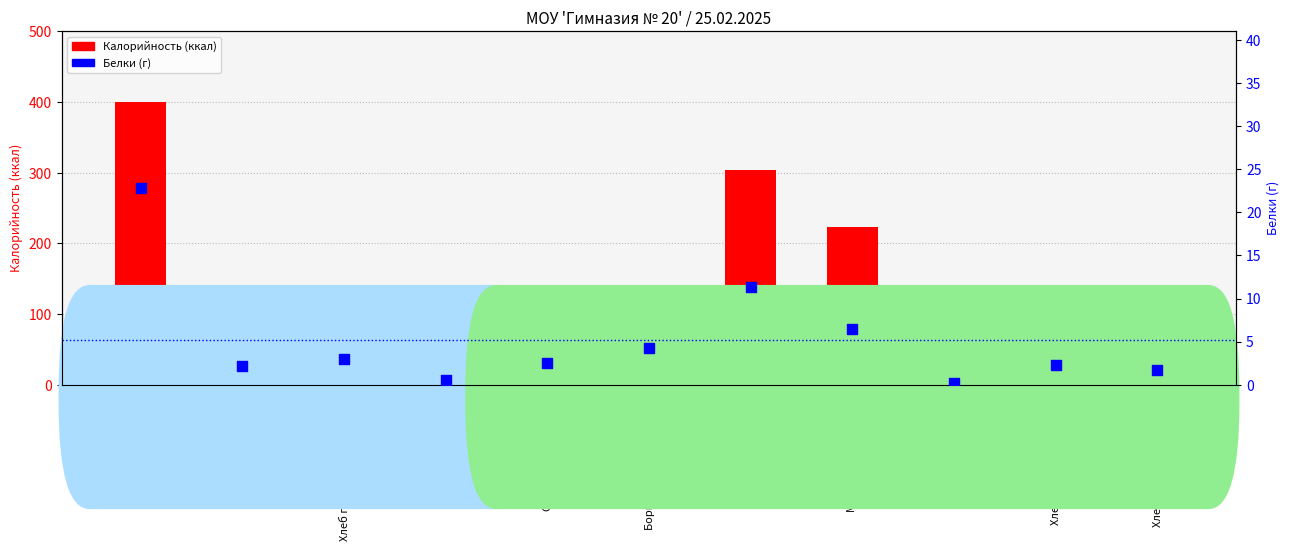

Is the value of Калорийность at Тефтели мясные greater than the value of Белки (г) at Салат картофельный?

Yes